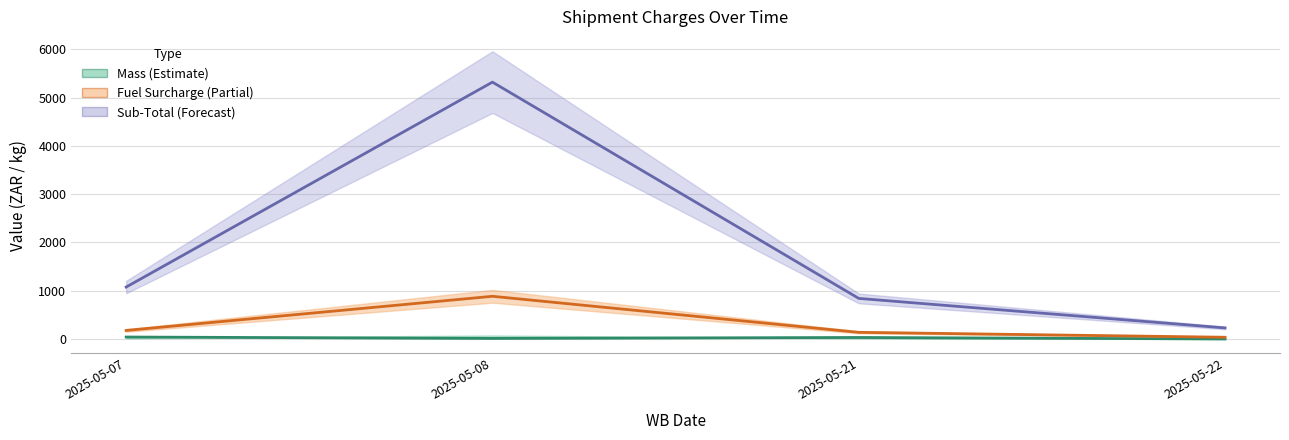

The value of Fuel Surcharge at 2025-05-22 is 38.7. True or false?

True